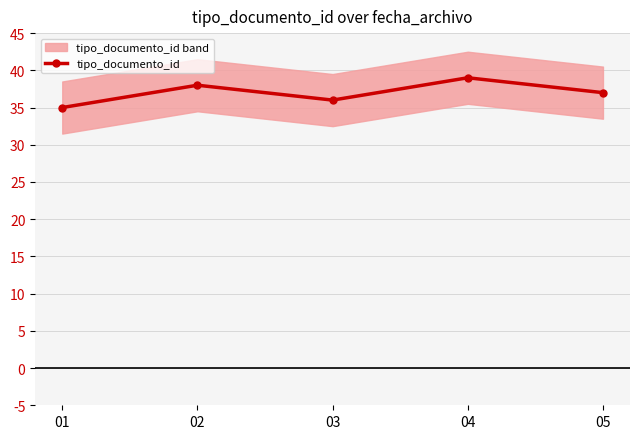

Approximately how many times larger is the value at 02 compared to 01?

1.1